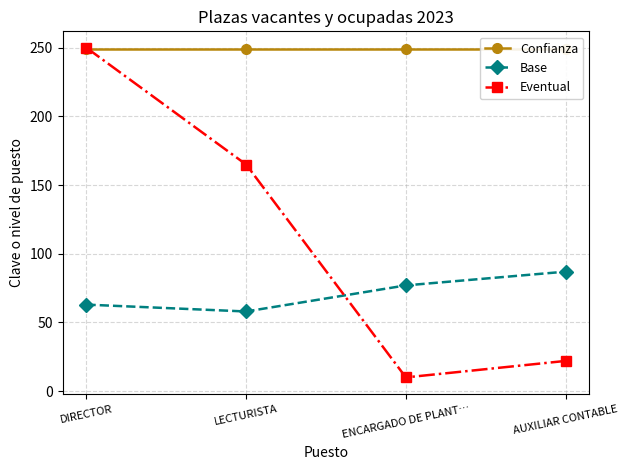

Reading right to left, list all the values displayed in this chart.

Confianza: AUXILIAR CONTABLE=249	ENCARGADO DE PLANT…=249	LECTURISTA=249	DIRECTOR=249
Base: AUXILIAR CONTABLE=87	ENCARGADO DE PLANT…=77	LECTURISTA=58	DIRECTOR=63
Eventual: AUXILIAR CONTABLE=22	ENCARGADO DE PLANT…=10	LECTURISTA=165	DIRECTOR=250